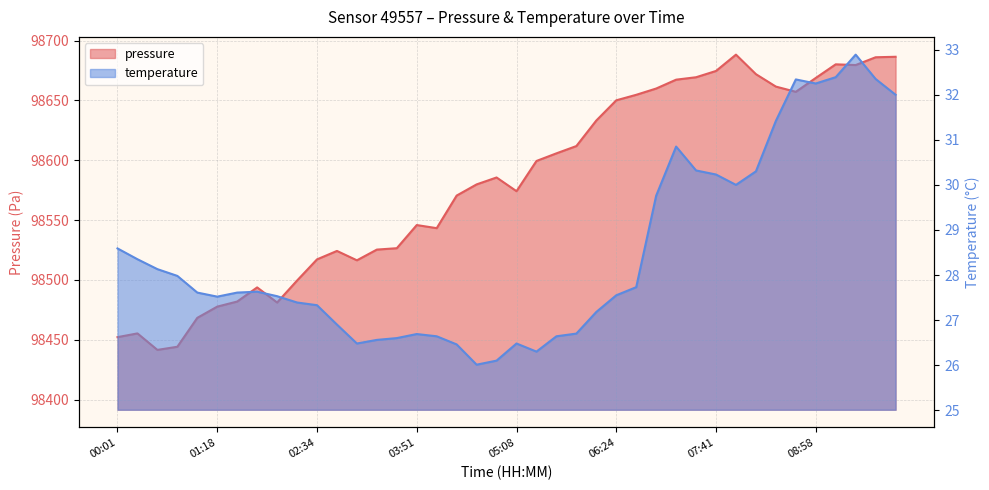

What is the label of the 6th point from the left?

01:18